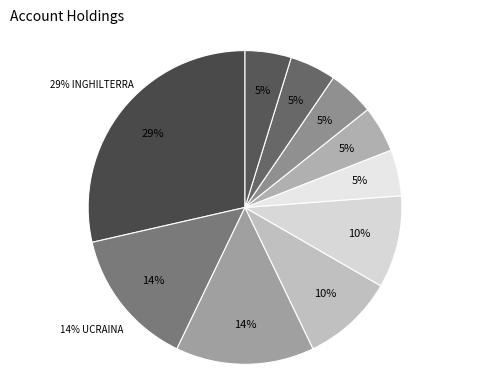

To the nearest percent, what is the combined percentage of GERMANIA and UNGHERIA?

14%